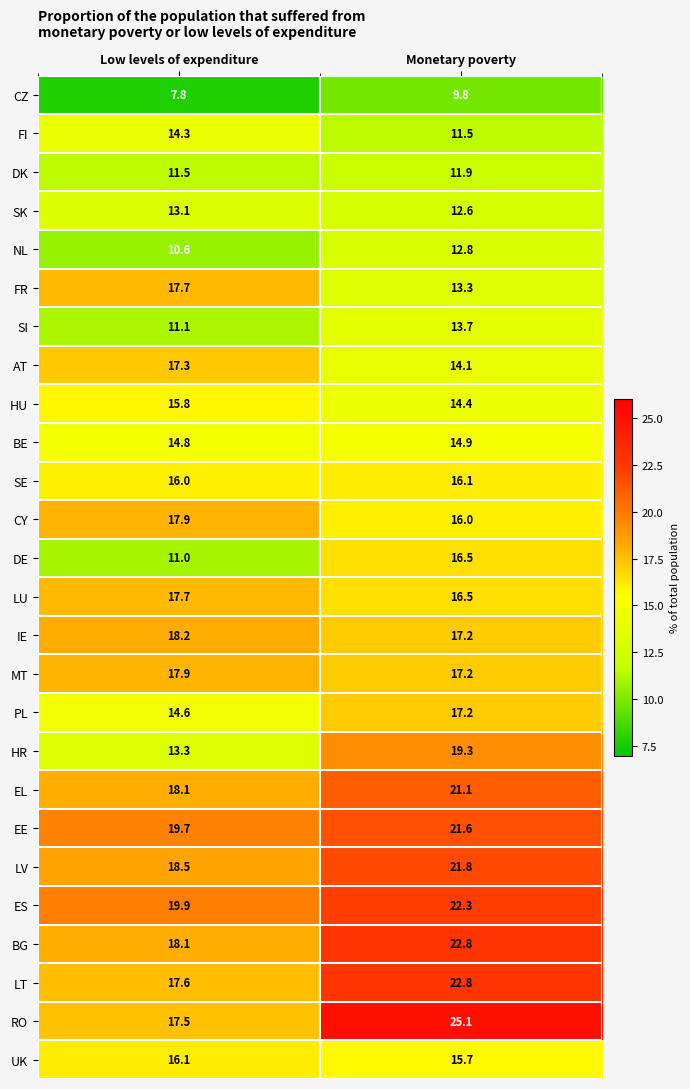

What is the difference between the LU values at Low levels of expenditure and Monetary poverty?

1.2